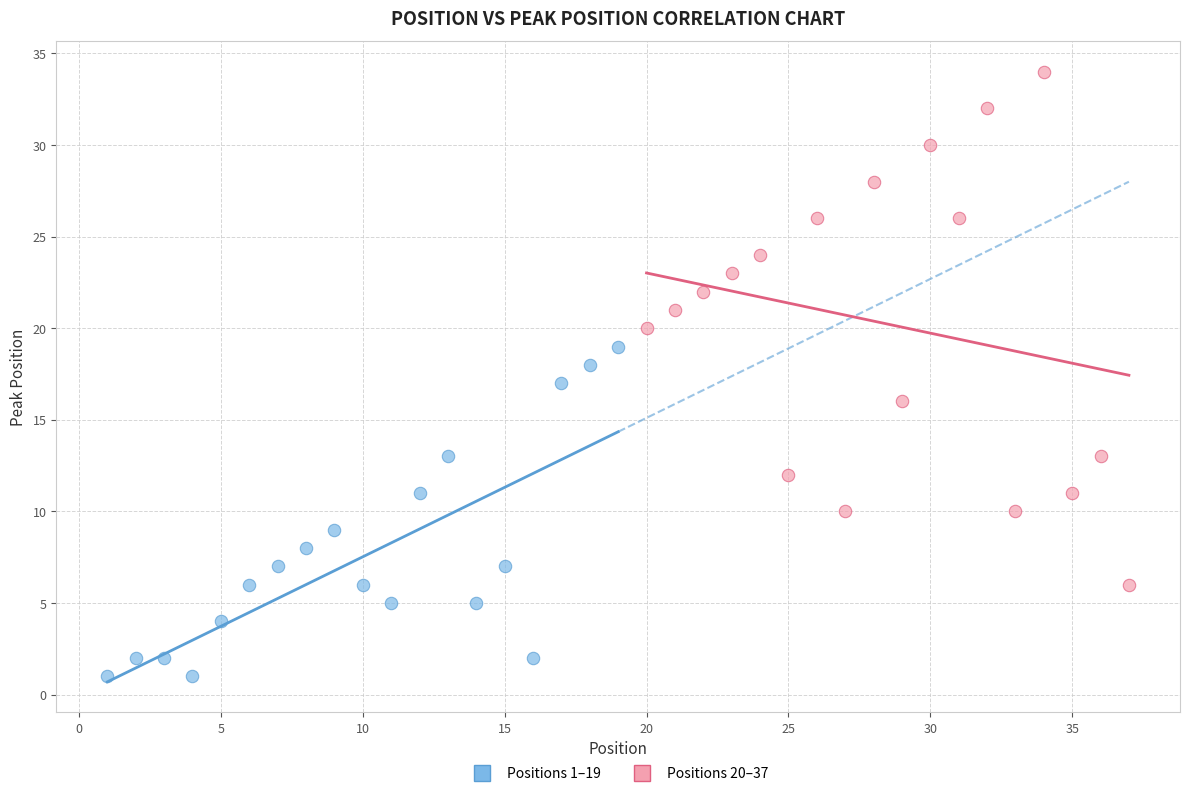

Which series reaches the minimum Y coordinate?

Positions 1–19